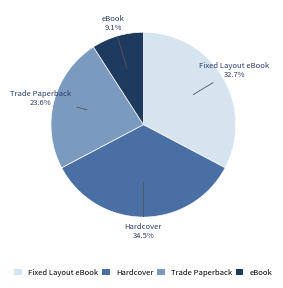

To the nearest percent, what is the average slice percentage?

25%